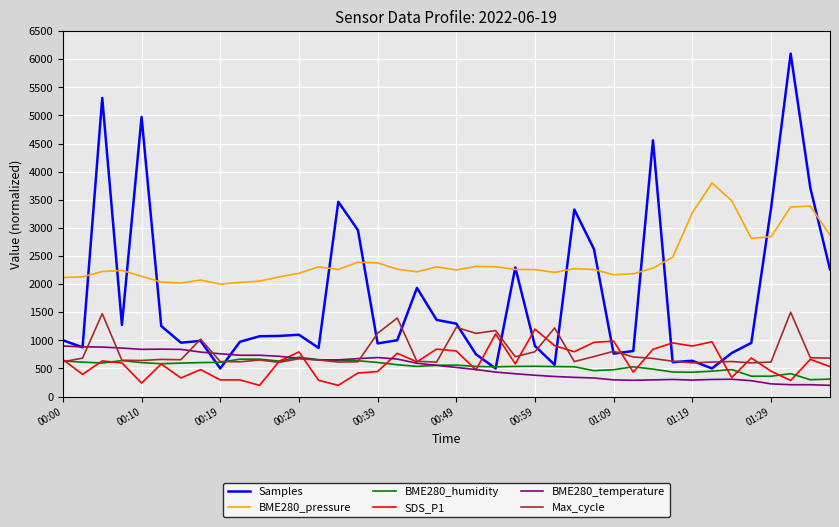

Does the chart have visible grid lines?

Yes